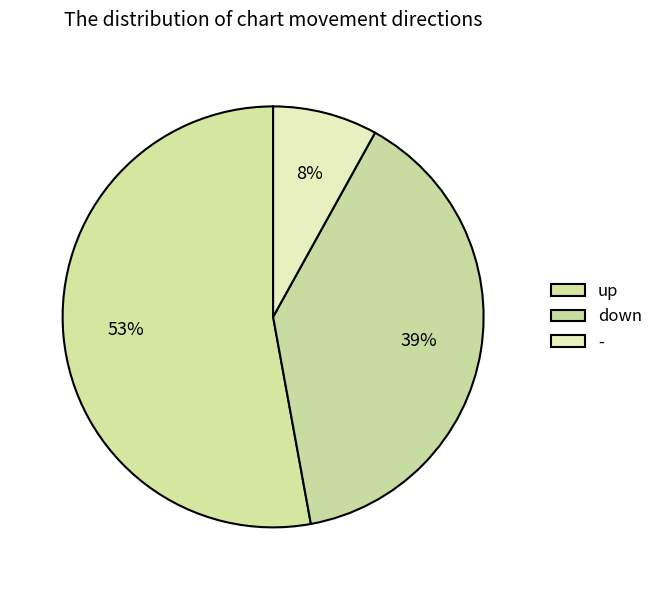

How many segments does this pie chart have?

3